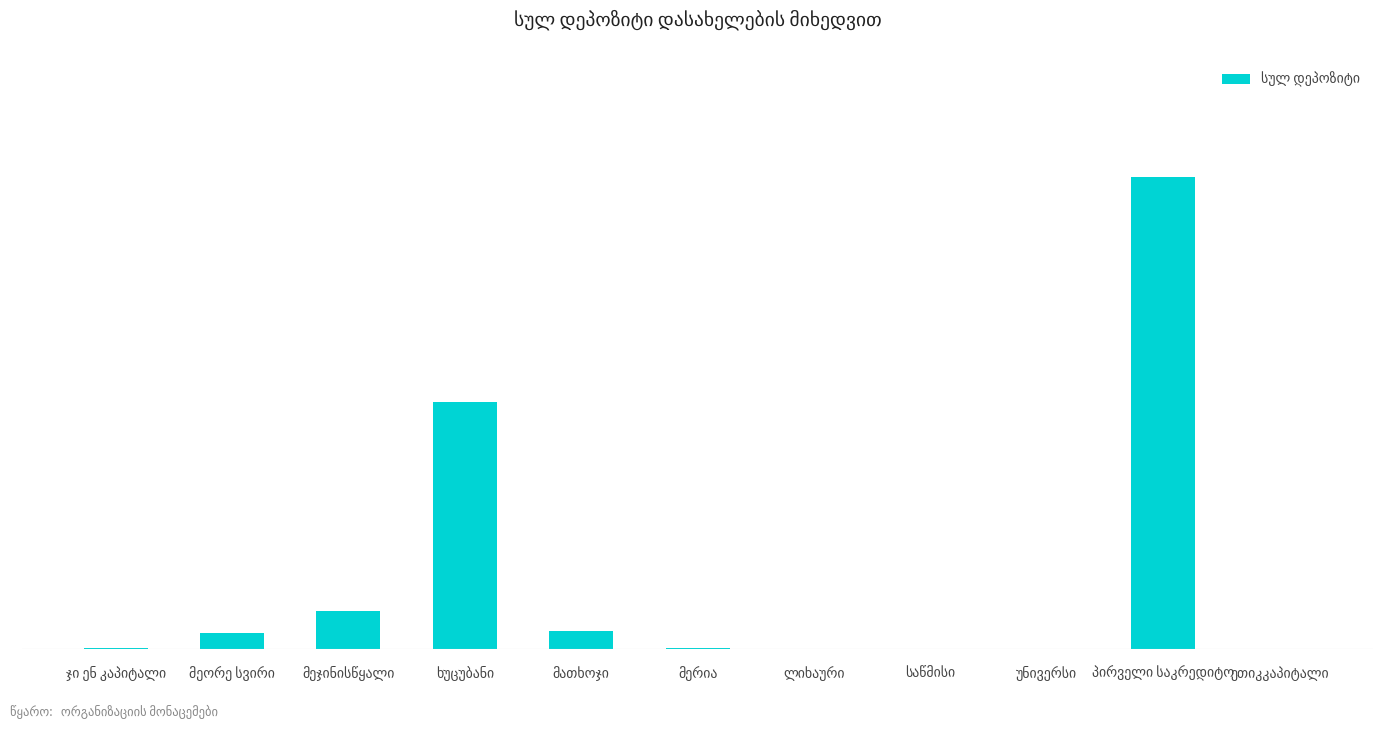

Count the number of data series in this chart.

1